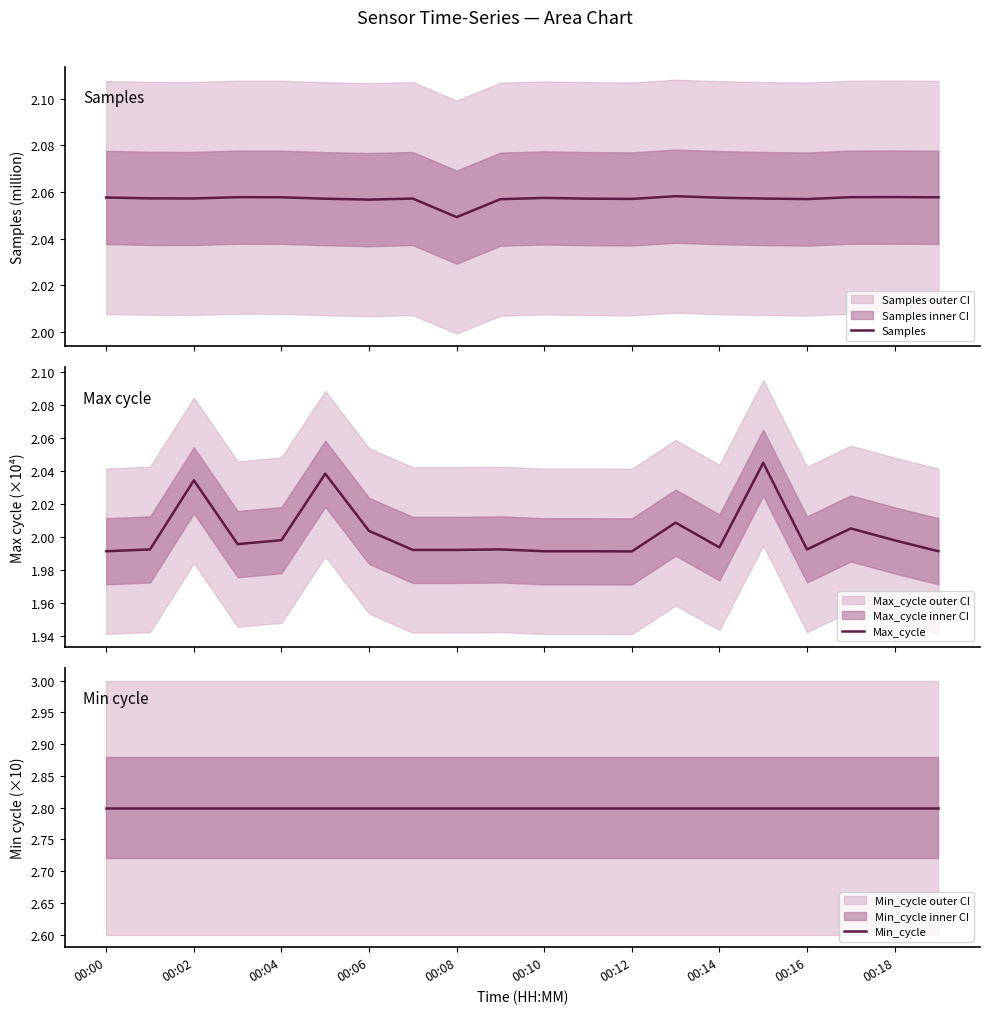

True or false: Samples has a value of 2.1 at 00:18.

True